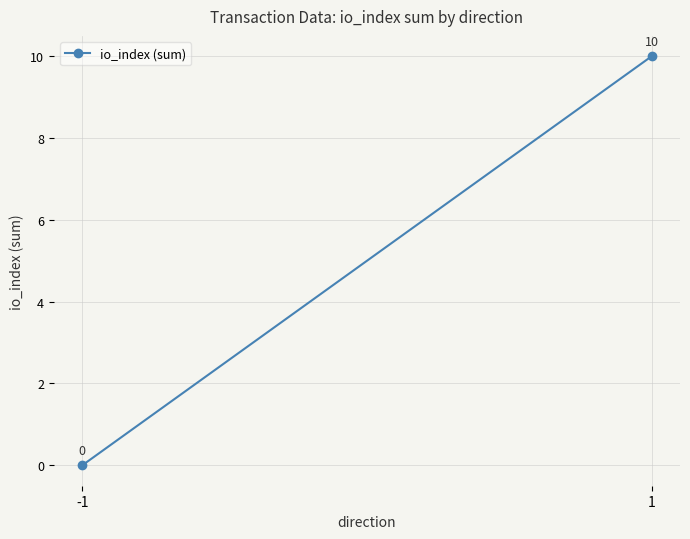

Rank the categories by value from lowest to highest.

-1, 1